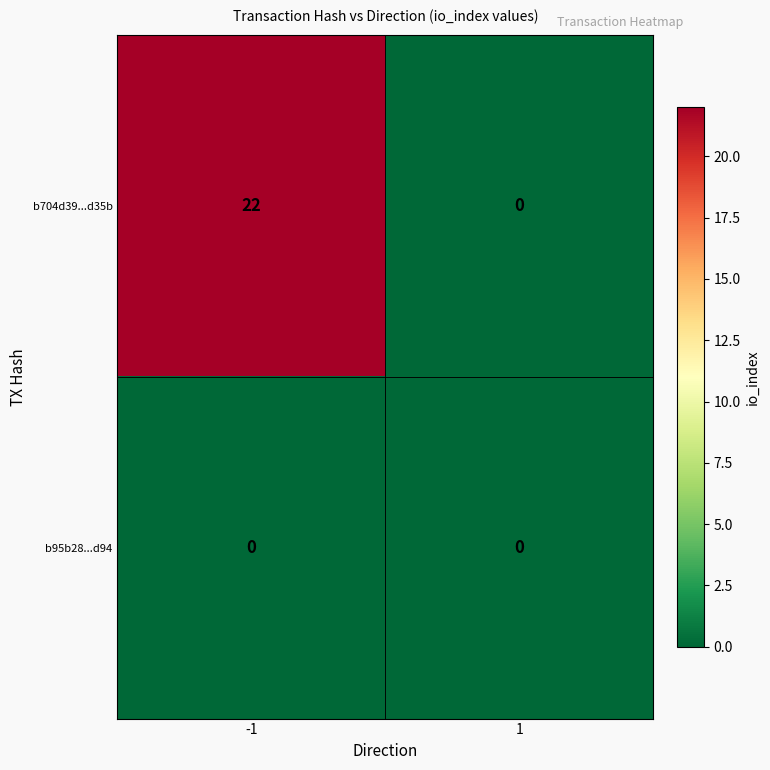

Which series has the largest range (max minus min)?

b704d39...d35b